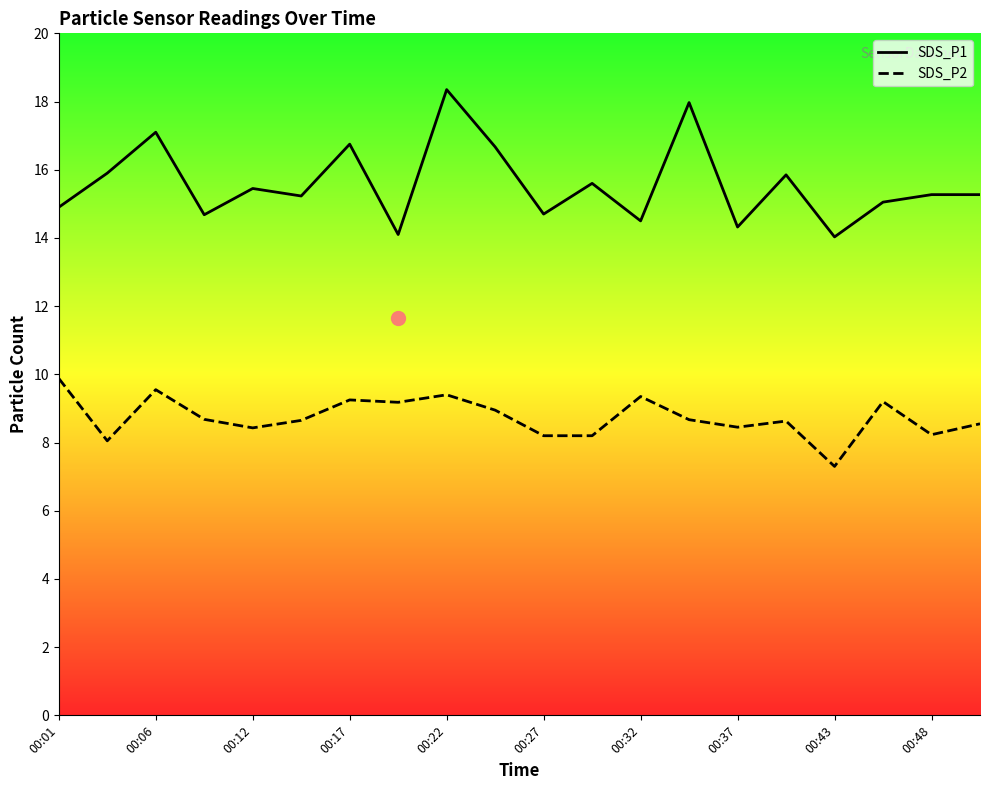

True or false: SDS_P1 and SDS_P2 intersect in this chart.

False